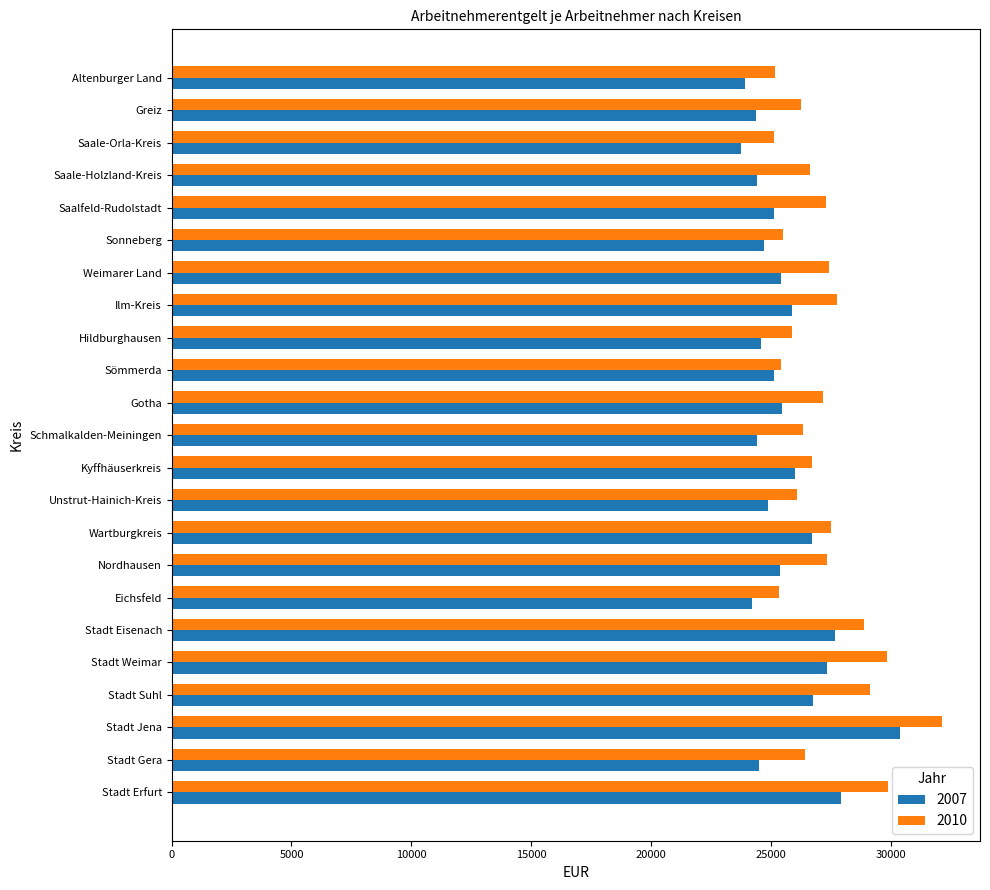

List the series in order of their overall mean, lowest first.

2007, 2010